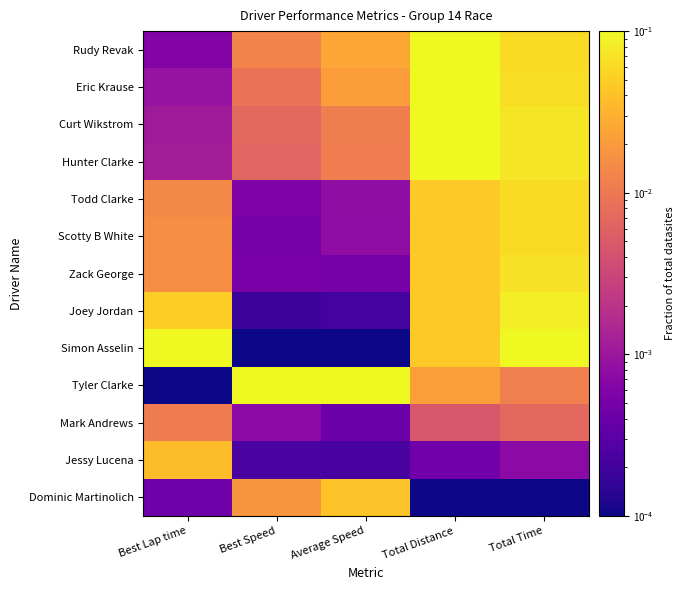

Reading right to left, list all the values displayed in this chart.

Rudy Revak: Total Time=0.1	Total Distance=0.1	Average Speed=0.0	Best Speed=0.0	Best Lap time=0.0
Eric Krause: Total Time=0.1	Total Distance=0.1	Average Speed=0.0	Best Speed=0.0	Best Lap time=0.0
Curt Wikstrom: Total Time=0.1	Total Distance=0.1	Average Speed=0.0	Best Speed=0.0	Best Lap time=0.0
Hunter Clarke: Total Time=0.1	Total Distance=0.1	Average Speed=0.0	Best Speed=0.0	Best Lap time=0.0
Todd Clarke: Total Time=0.1	Total Distance=0.0	Average Speed=0.0	Best Speed=0.0	Best Lap time=0.0
Scotty B White: Total Time=0.1	Total Distance=0.0	Average Speed=0.0	Best Speed=0.0	Best Lap time=0.0
Zack George: Total Time=0.1	Total Distance=0.0	Average Speed=0.0	Best Speed=0.0	Best Lap time=0.0
Joey Jordan: Total Time=0.1	Total Distance=0.0	Average Speed=0.0	Best Speed=0.0	Best Lap time=0.0
Simon Asselin: Total Time=0.1	Total Distance=0.0	Average Speed=0.0	Best Speed=0.0	Best Lap time=0.1
Tyler Clarke: Total Time=0.0	Total Distance=0.0	Average Speed=0.1	Best Speed=0.1	Best Lap time=0.0
Mark Andrews: Total Time=0.0	Total Distance=0.0	Average Speed=0.0	Best Speed=0.0	Best Lap time=0.0
Jessy Lucena: Total Time=0.0	Total Distance=0.0	Average Speed=0.0	Best Speed=0.0	Best Lap time=0.0
Dominic Martinolich: Total Time=0.0	Total Distance=0.0	Average Speed=0.0	Best Speed=0.0	Best Lap time=0.0